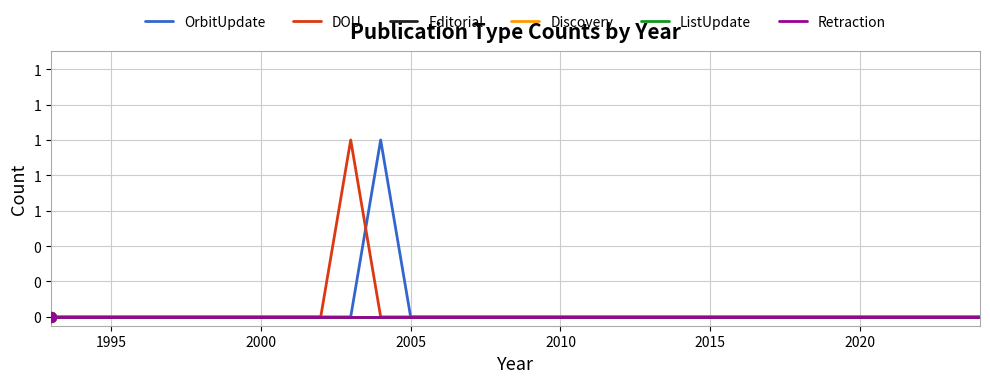

Which series contains the lowest Y value?

OrbitUpdate